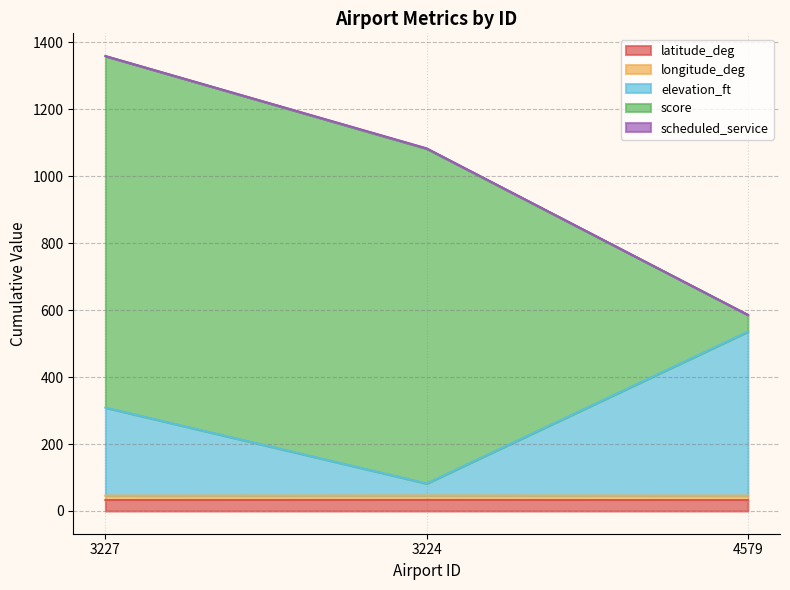

Is it true that latitude_deg equals 32.7 at 3227?

True